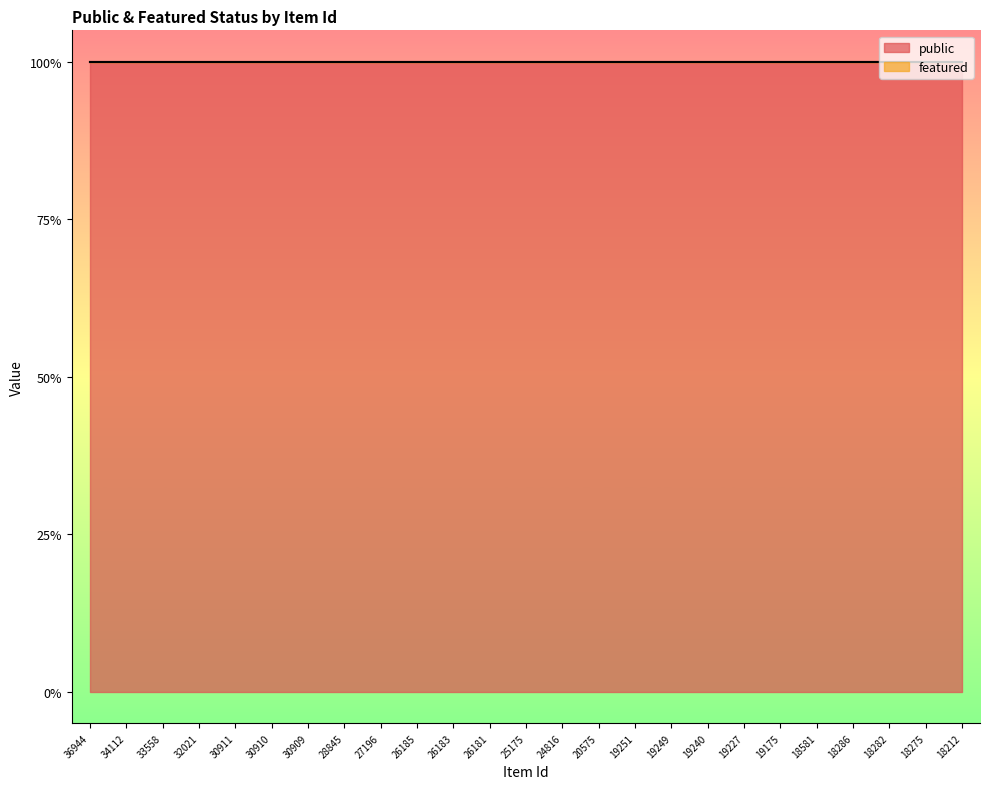

What is the difference between the highest and lowest values at 25175?

1